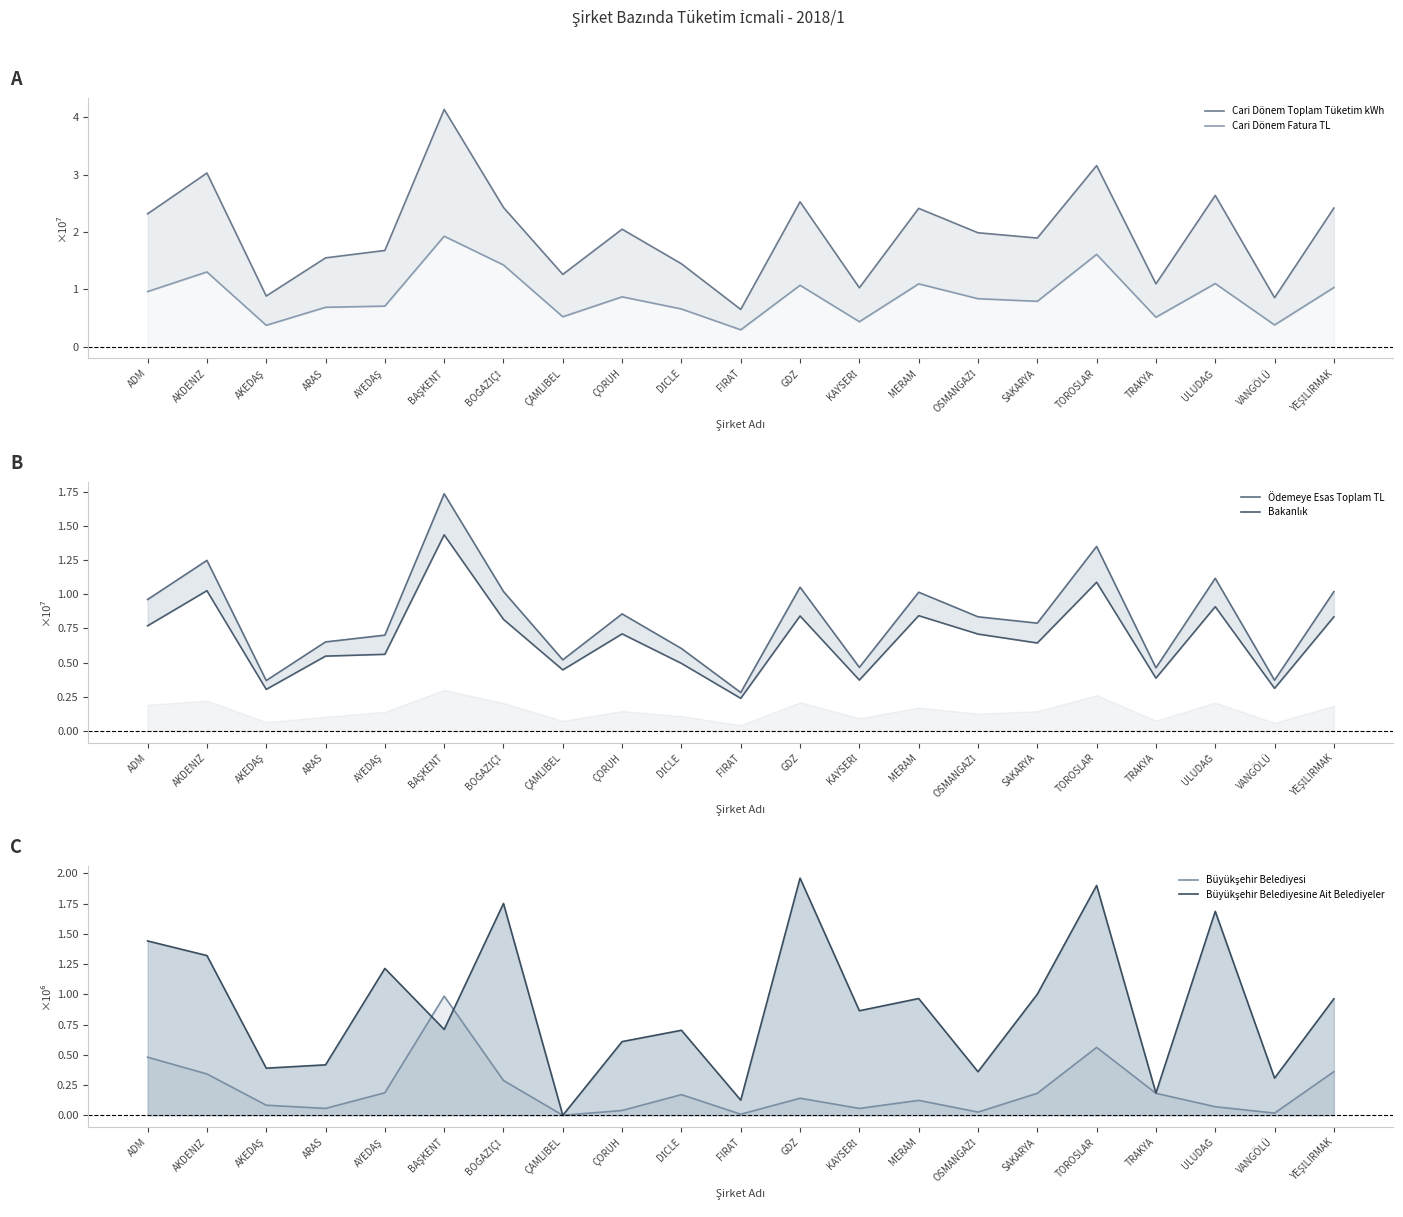

What is the average value of the Cari Dönem Fatura TL series?

0.9